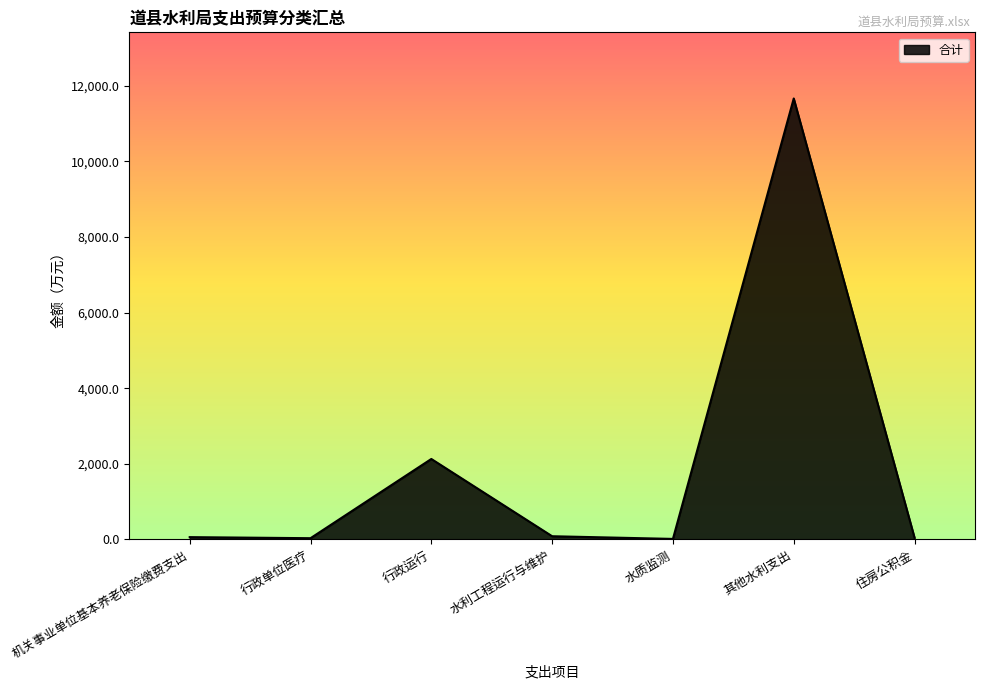

What is the maximum value shown in the chart?

11662.0